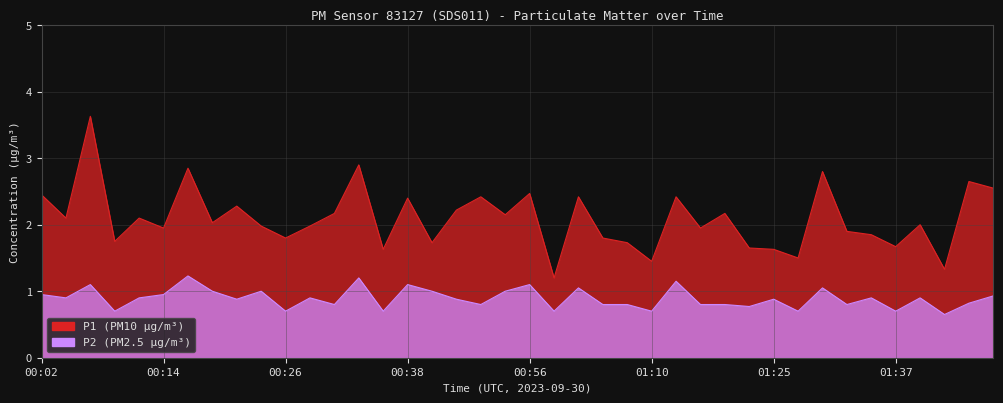

True or false: P2 and P1 cross at least once.

False